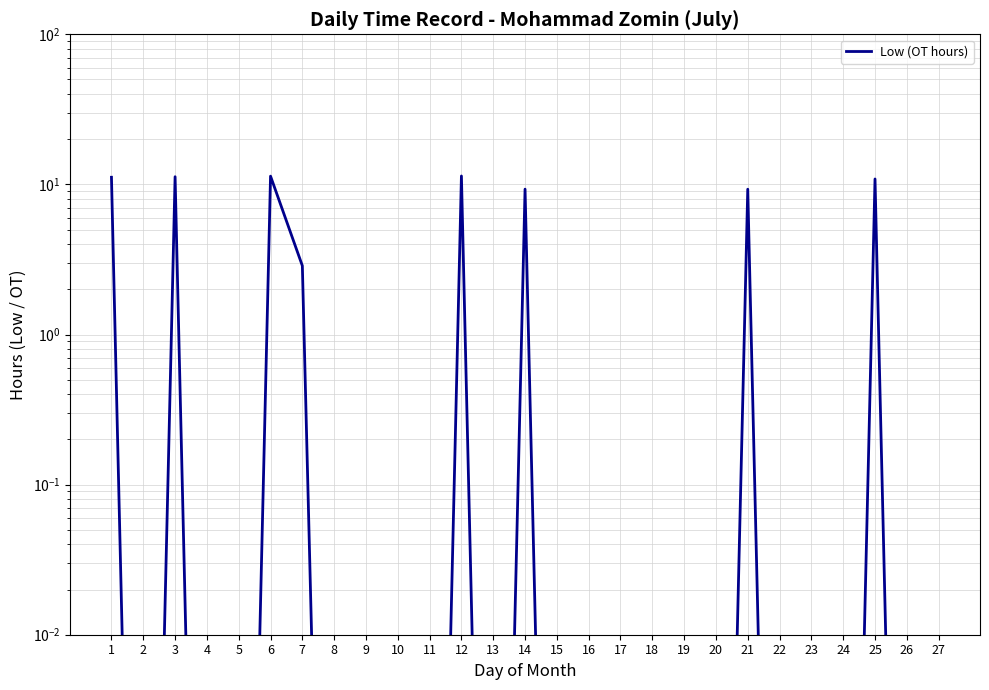

Reading right to left, list all the values displayed in this chart.

27=0.0	26=0.0	25=10.9	24=0.0	23=0.0	22=0.0	21=9.3	20=0.0	19=0.0	18=0.0	17=0.0	16=0.0	15=0.0	14=9.3	13=0.0	12=11.4	11=0.0	10=0.0	9=0.0	8=0.0	7=2.9	6=11.3	5=0.0	4=0.0	3=11.2	2=0.0	1=11.2